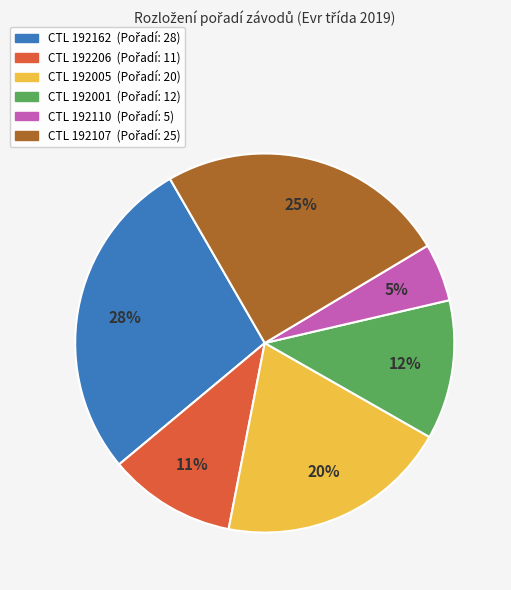

To the nearest percent, what is the difference between the largest and smallest slice percentages?

23%